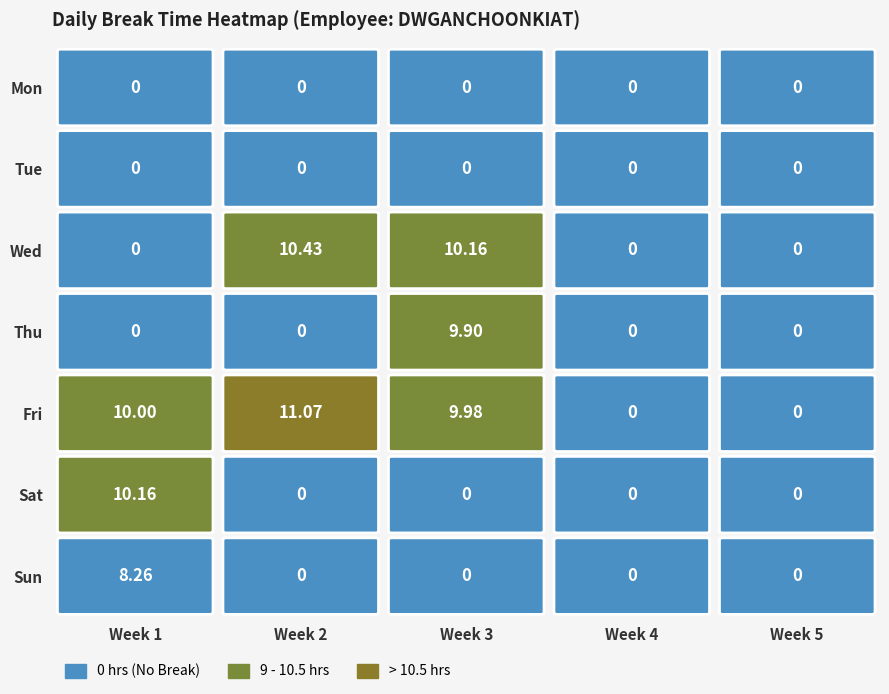

Reading left to right, list all the values displayed in this chart.

Mon: 0.0	0.0	0.0	0.0	0.0
Tue: 0.0	0.0	0.0	0.0	0.0
Wed: 0.0	10.4	10.2	0.0	0.0
Thu: 0.0	0.0	9.9	0.0	0.0
Fri: 10.0	11.1	10.0	0.0	0.0
Sat: 10.2	0.0	0.0	0.0	0.0
Sun: 8.3	0.0	0.0	0.0	0.0